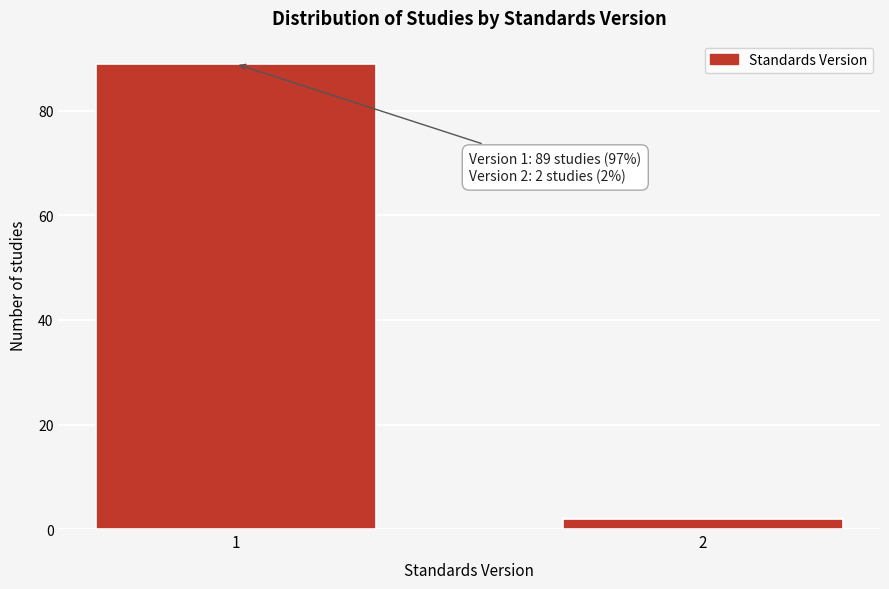

Reading left to right, what are all the values shown in this chart?

89	2